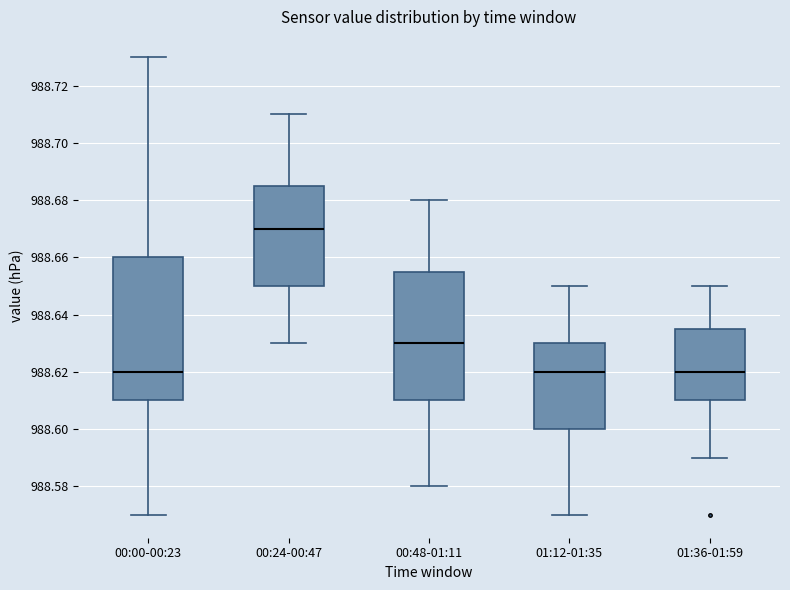

Comparing the boxes themselves (not the whiskers), which one is the tallest?

00:00-00:23